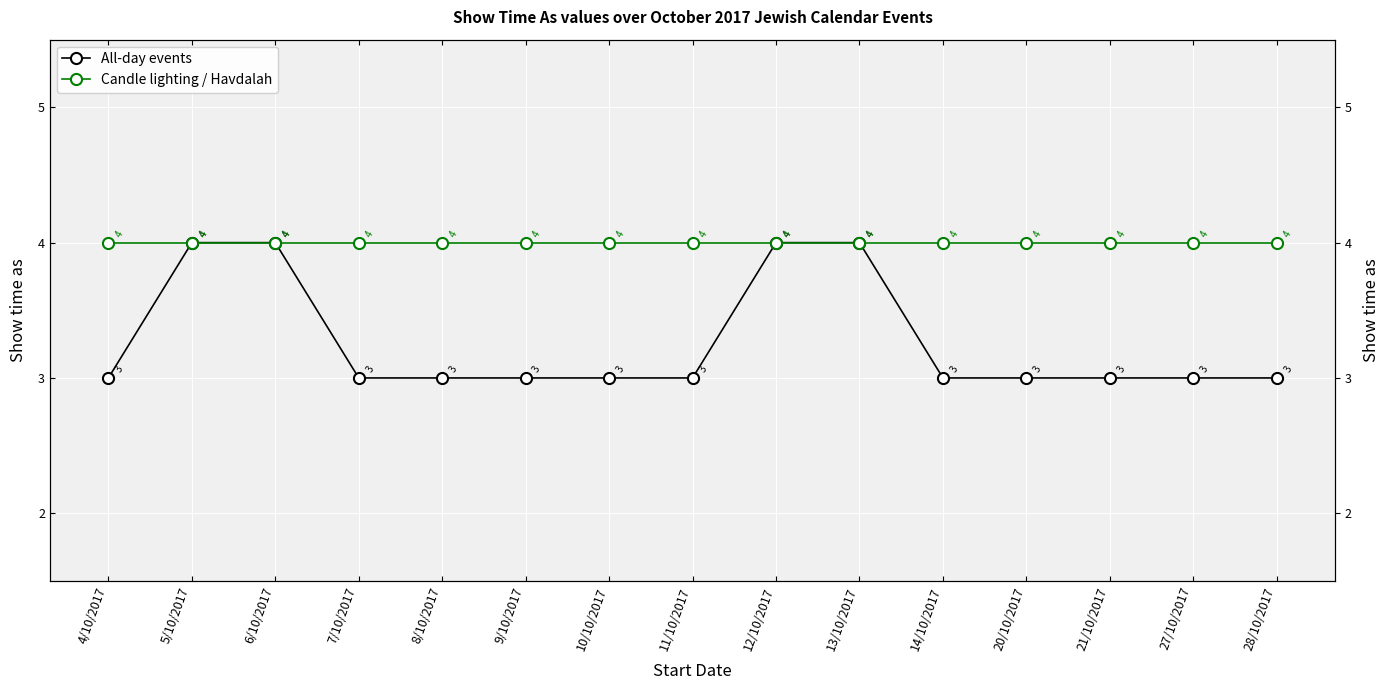

True or false: All-day events has more than 1 interior local peaks.

False